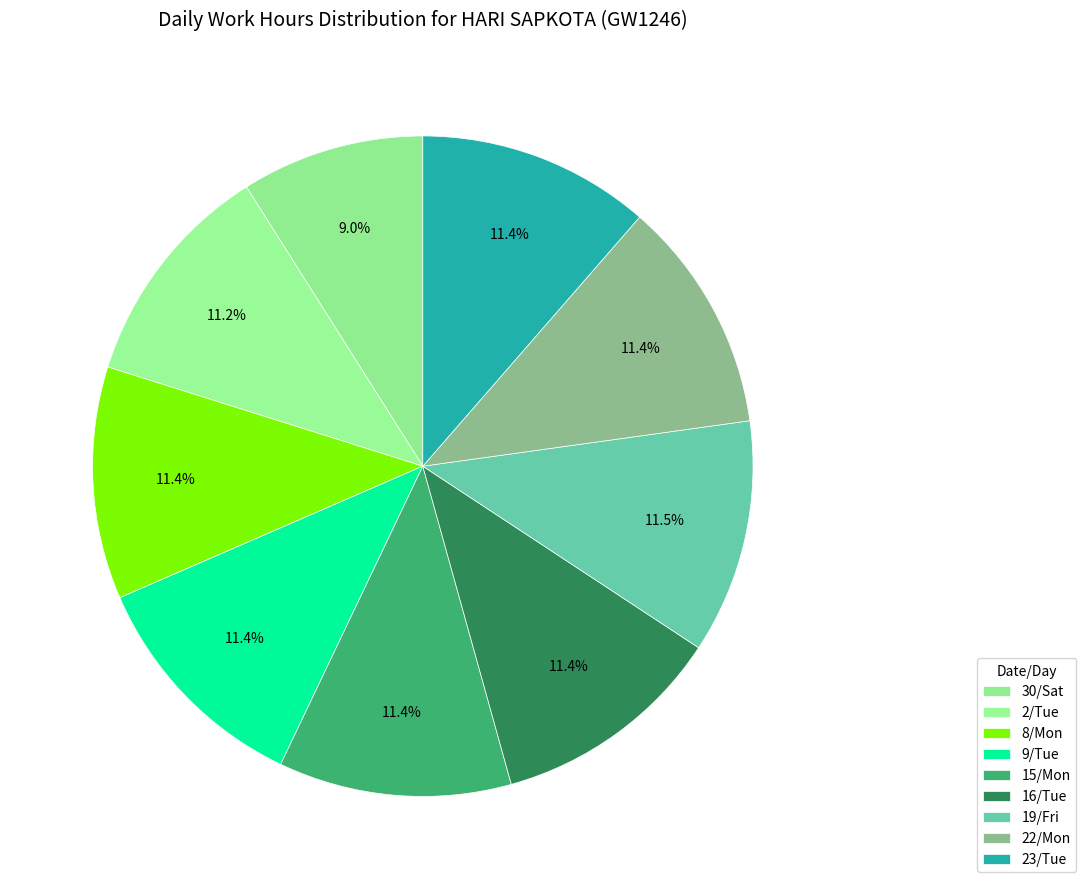

Is there a majority slice in this chart?

No